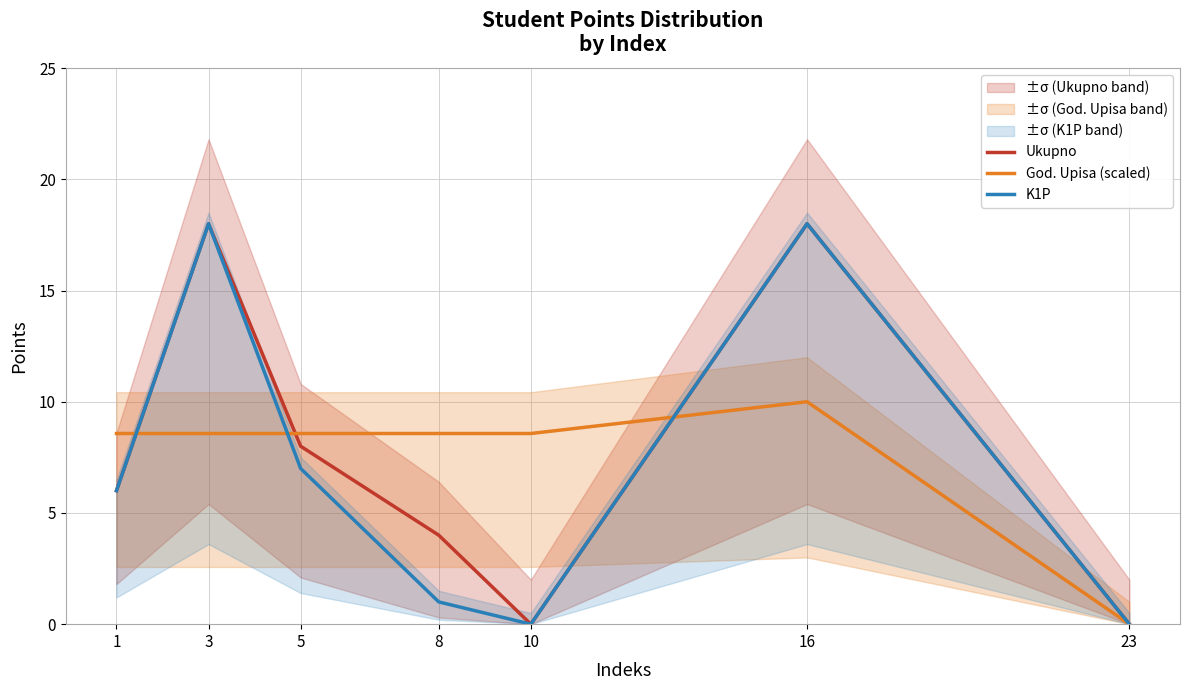

Is the value of God. Upisa (scaled) at 23 greater than the value of K1P at 16?

No